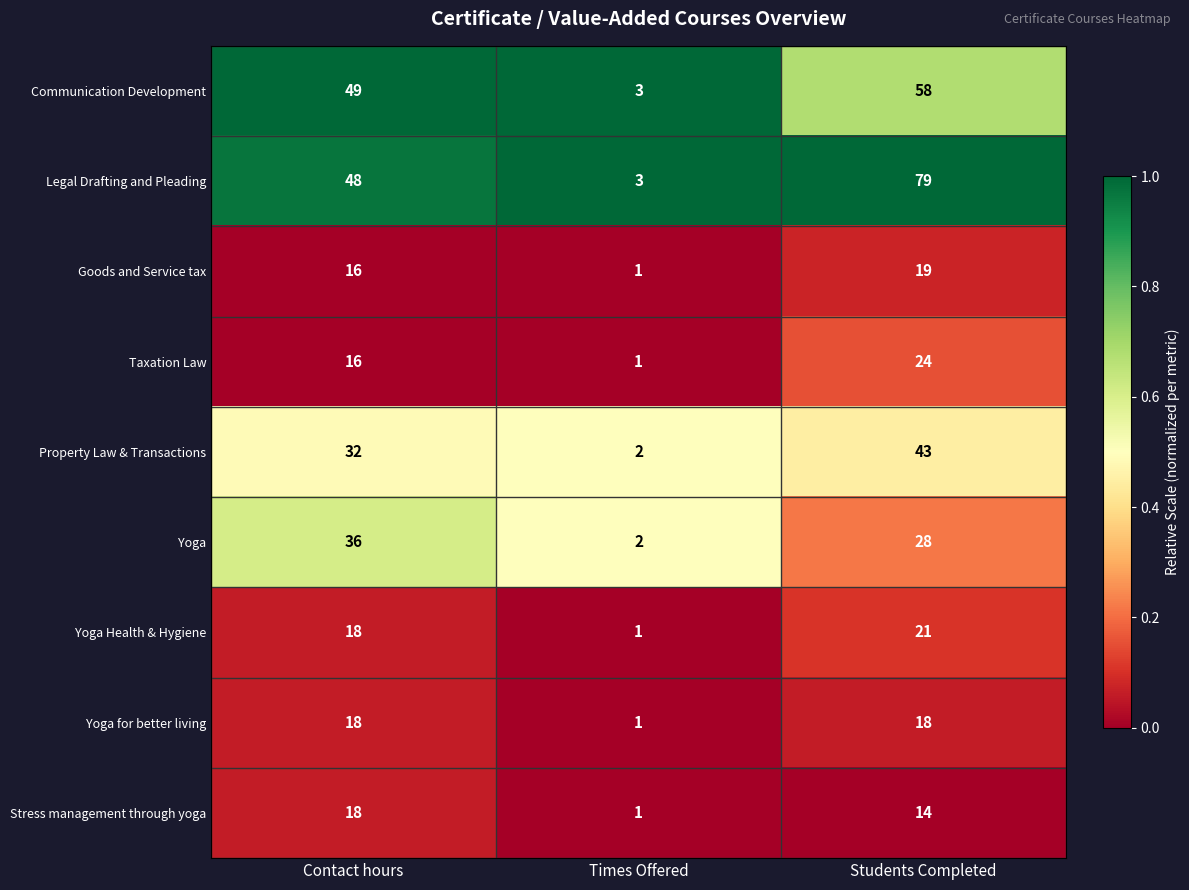

What is the spread (max minus min) of values at Students Completed?

65